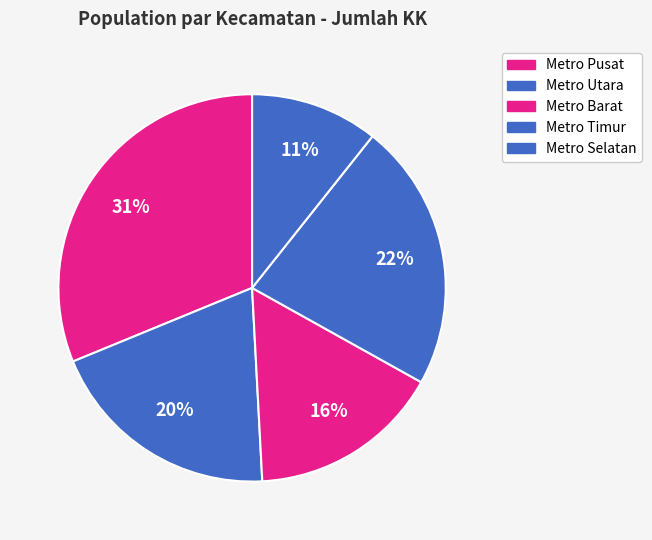

Which has a higher value, Metro Selatan or Metro Pusat?

Metro Pusat